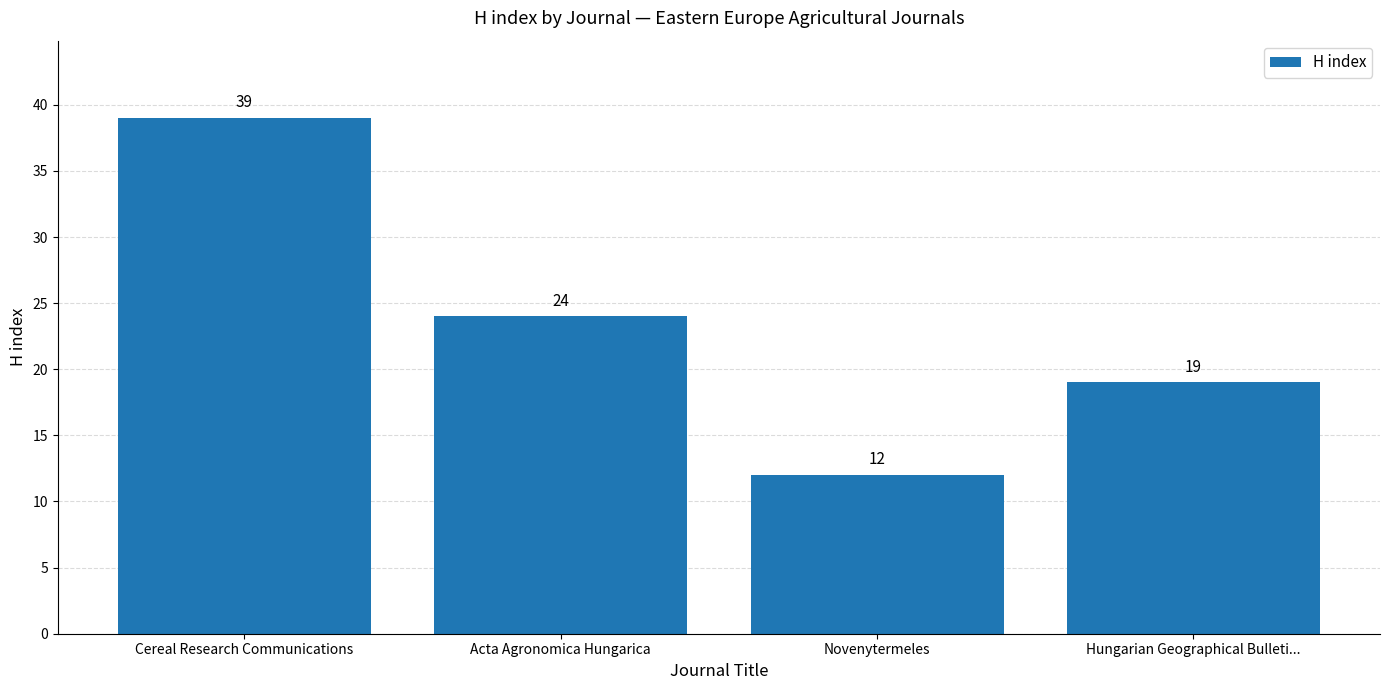

What is the change in value from Cereal Research Communications to Hungarian Geographical Bulleti...?

-20